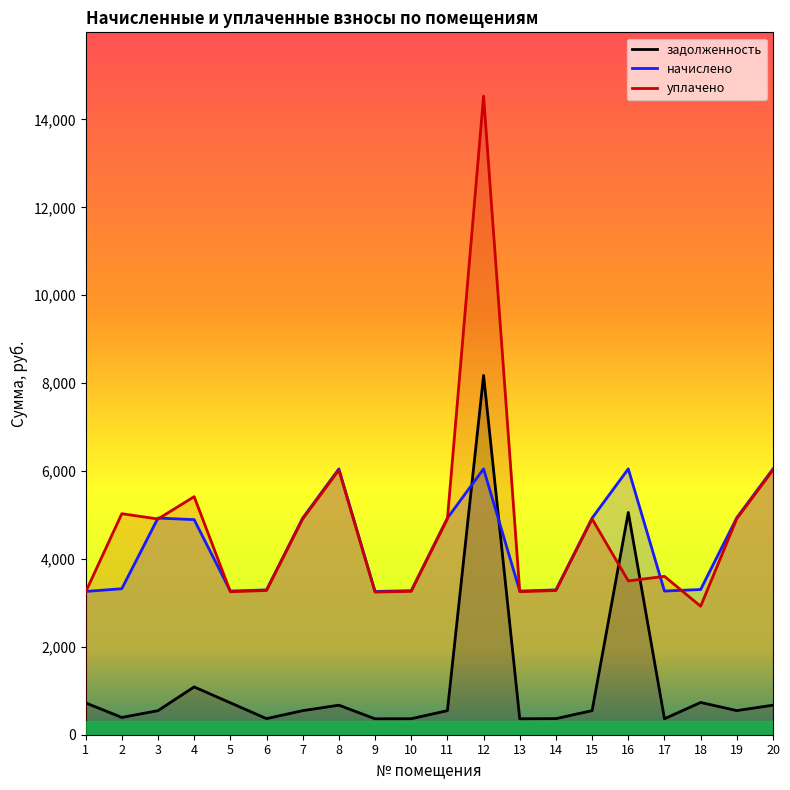

Reading left to right, what are all the values shown in this chart?

задолженность: 724.5	393.0	547.8	1087.7	726.4	366.2	547.8	672.1	362.2	364.2	547.8	8176.1	363.2	366.2	547.8	5056.8	363.2	734.3	548.8	672.1
начислено: 3260.1	3322.3	4930.1	4894.6	3269.0	3295.6	4930.1	6049.4	3260.1	3277.8	4930.1	6049.4	3269.0	3295.6	4930.1	6049.4	3269.0	3304.4	4938.9	6049.4
уплачено: 3246.1	5029.1	4909.0	5417.5	3255.0	3281.5	4909.0	6023.5	3246.1	3263.8	4909.0	14530.0	3255.0	3281.5	4909.0	3500.0	3604.2	2923.2	4917.8	6023.5